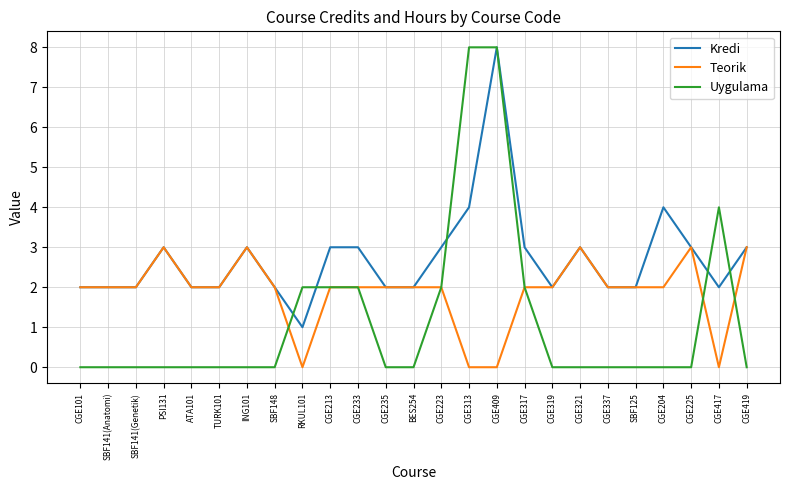

How many series are shown in this chart?

3